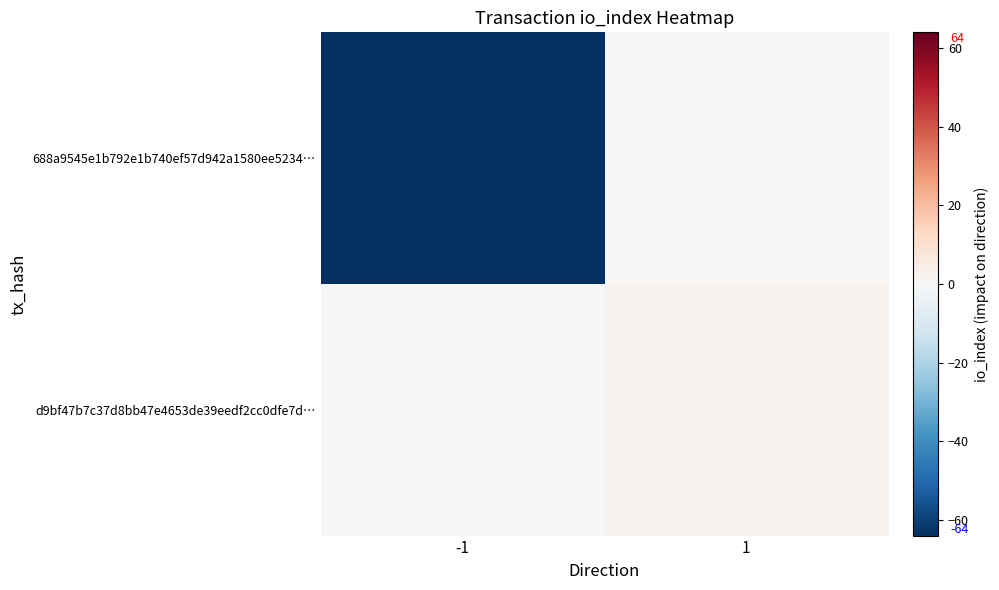

At -1, list the series in order from smallest to largest.

688a9545e1b792e1b740ef57d942a1580ee5234…, d9bf47b7c37d8bb47e4653de39eedf2cc0dfe7d…